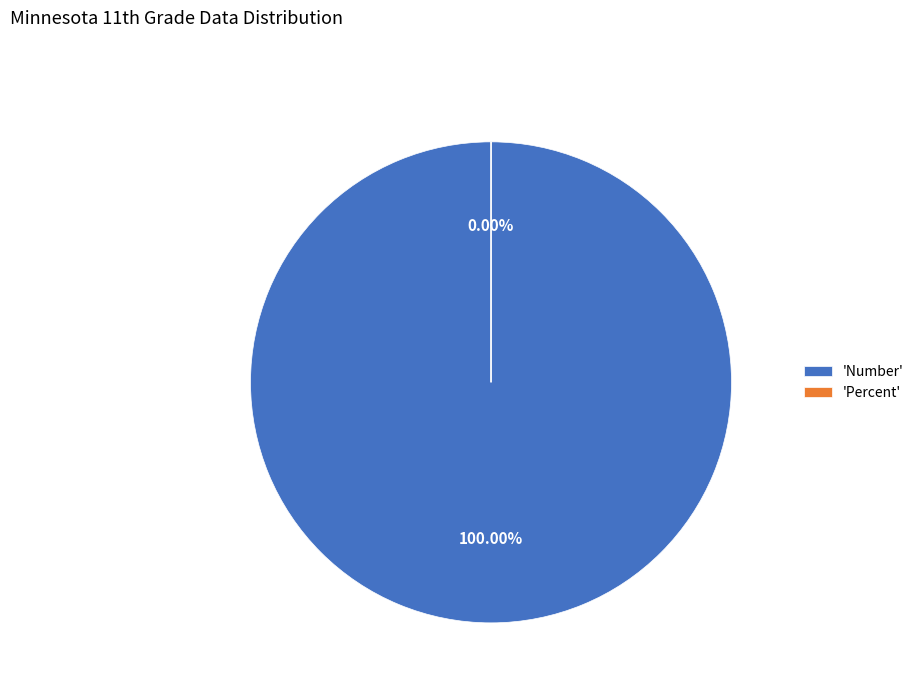

To the nearest percent, what percentage of the pie is Number?

100%